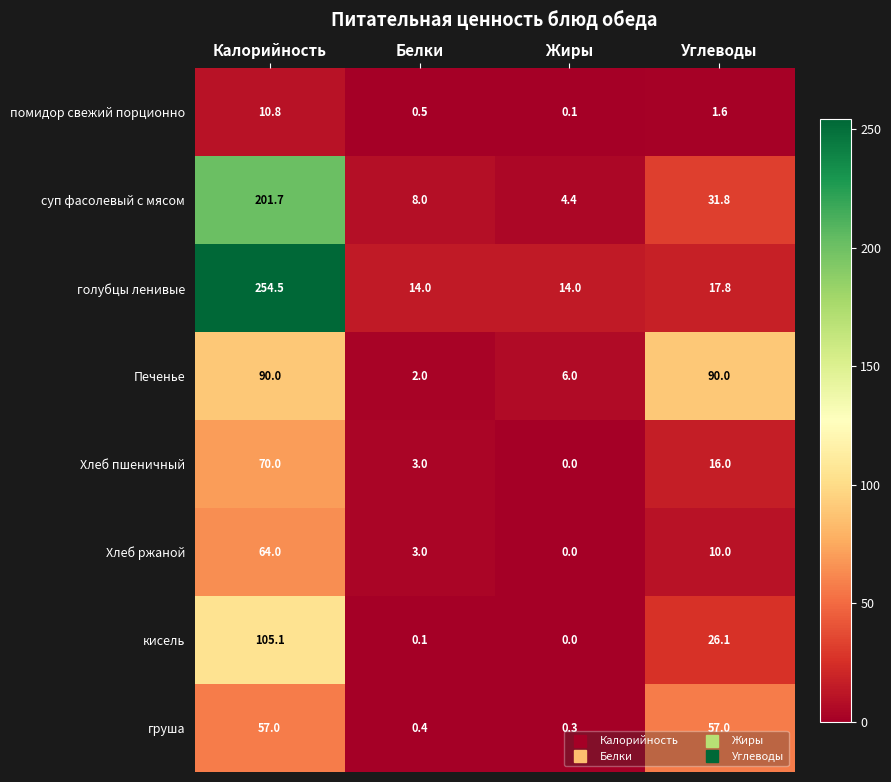

List the series in order of their peak value, lowest first.

помидор свежий порционно, груша, Хлеб ржаной, Хлеб пшеничный, Печенье, кисель, суп фасолевый с мясом, голубцы ленивые